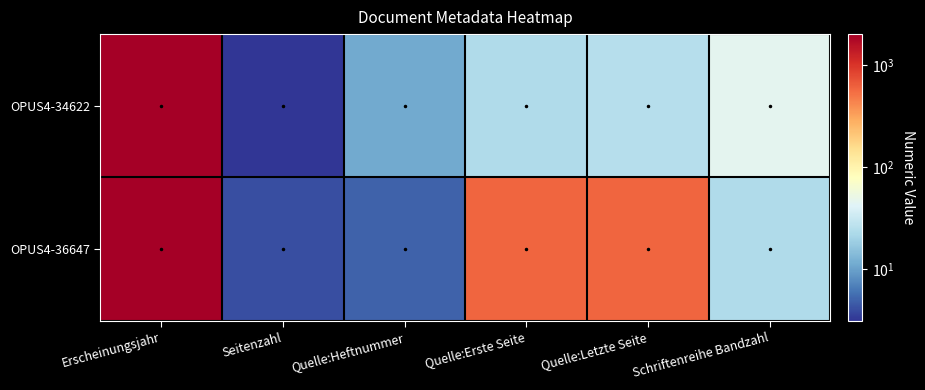

Between Seitenzahl and Schriftenreihe Bandzahl, which series saw the biggest shift?

OPUS4-34622